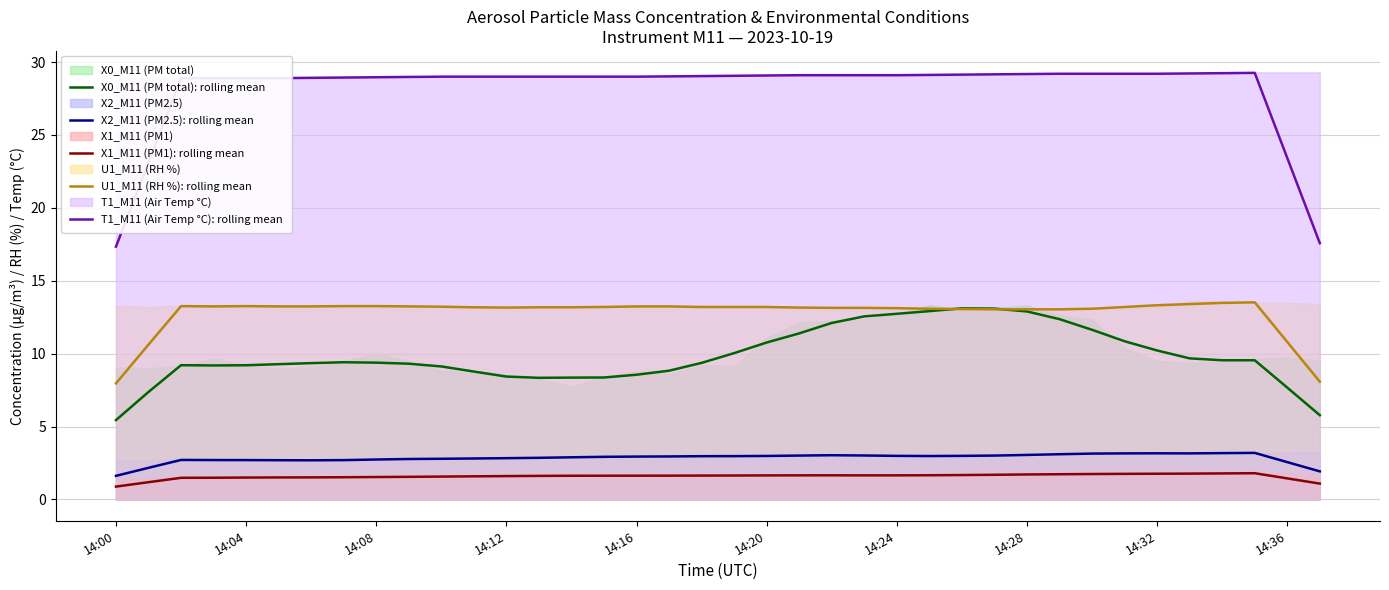

True or false: X1_M11 (PM1): rolling mean and T1_M11 (Air Temp °C): rolling mean cross at least once.

False